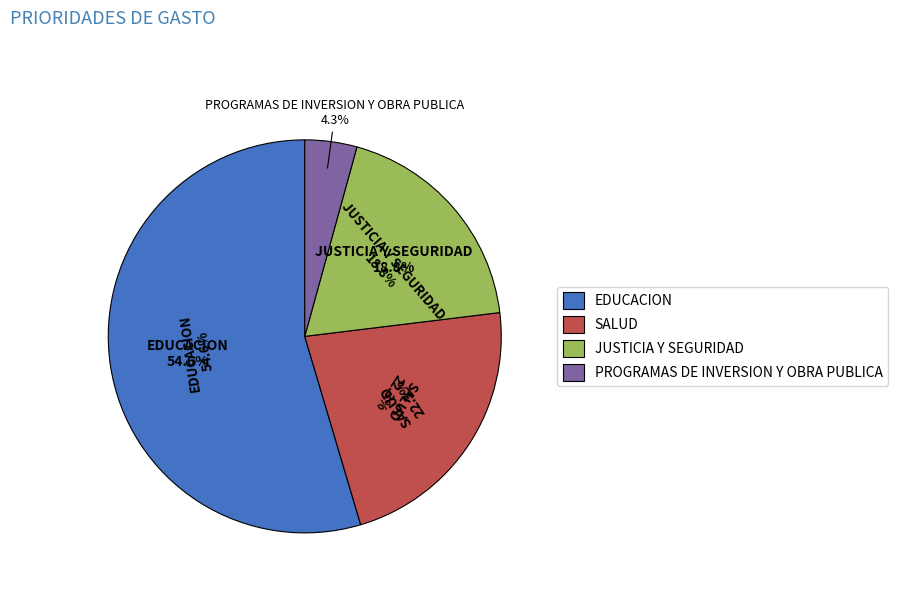

Between JUSTICIA Y SEGURIDAD and PROGRAMAS DE INVERSION Y OBRA PUBLICA, which is larger?

JUSTICIA Y SEGURIDAD